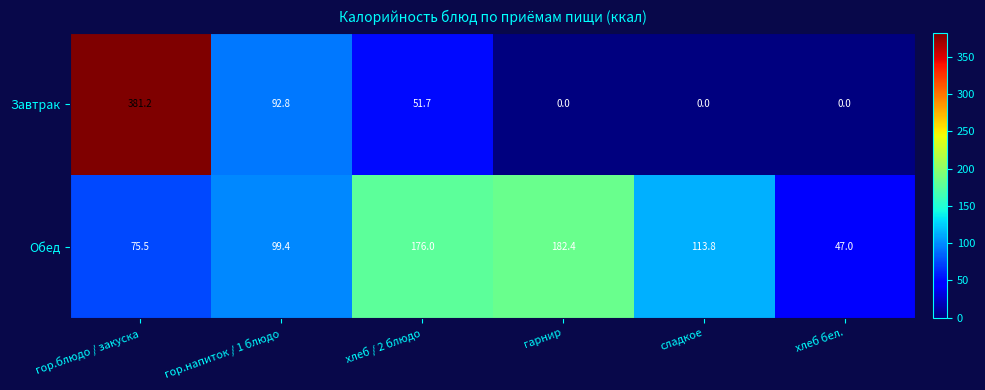

Which category has the highest value in the Обед series?

гарнир